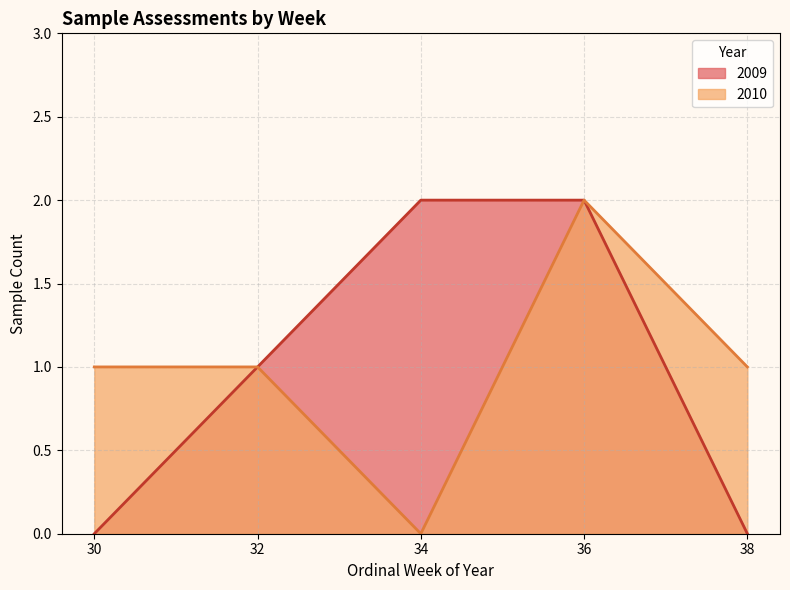

What is the total value across all series at 36?

4